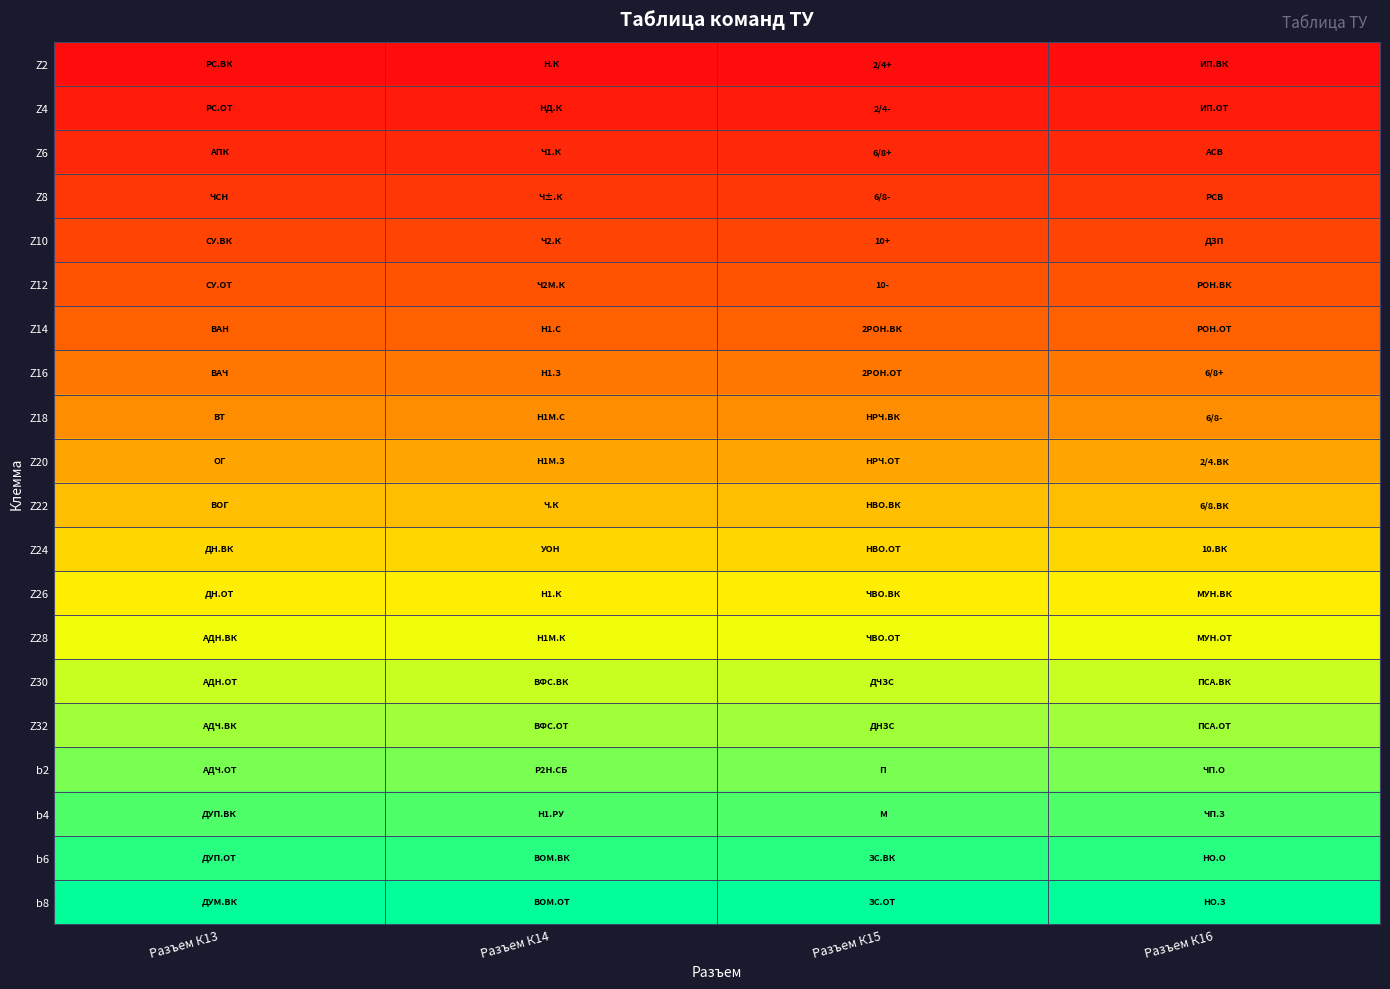

At which category is the sum across all series the highest?

Разъем К13